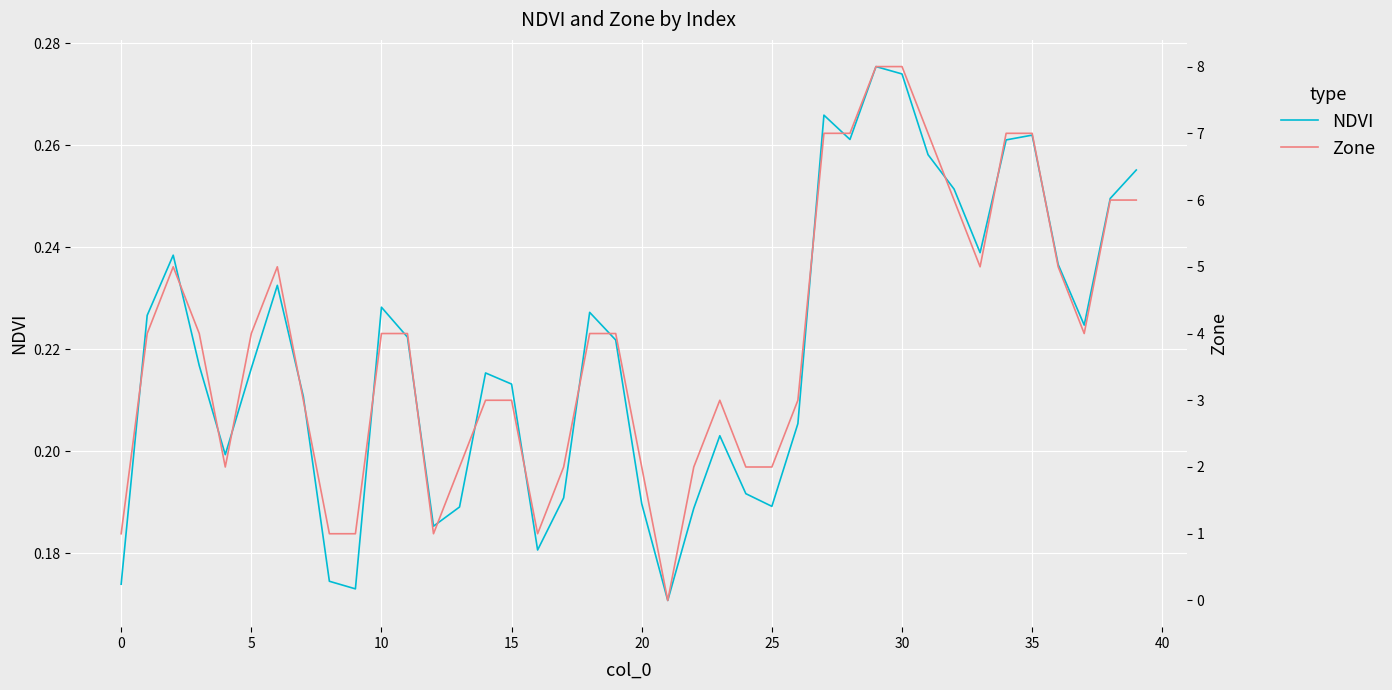

What is the minimum value for NDVI?

0.2